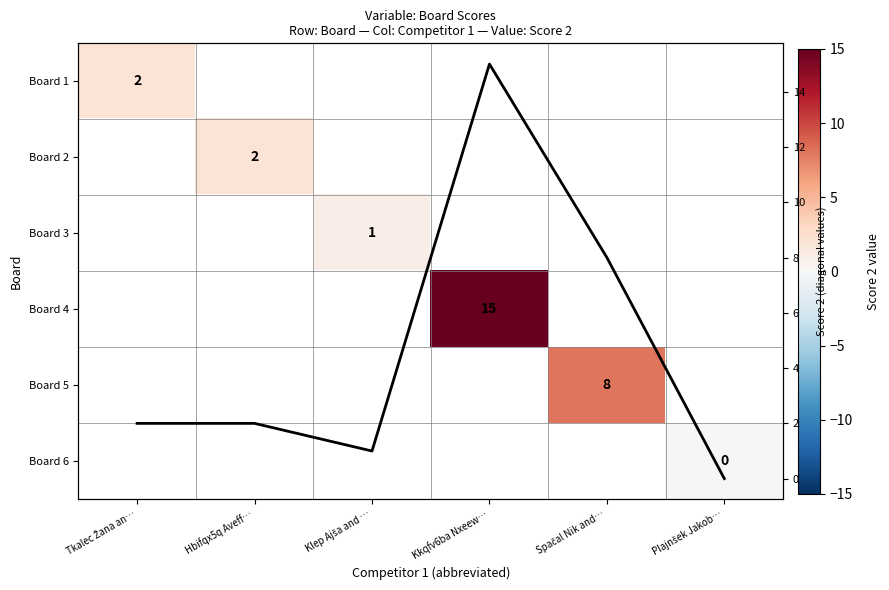

Between Klep Ajša and … and Kkqfv6ba Nxeew…, which series saw the biggest shift?

Score 2 trend